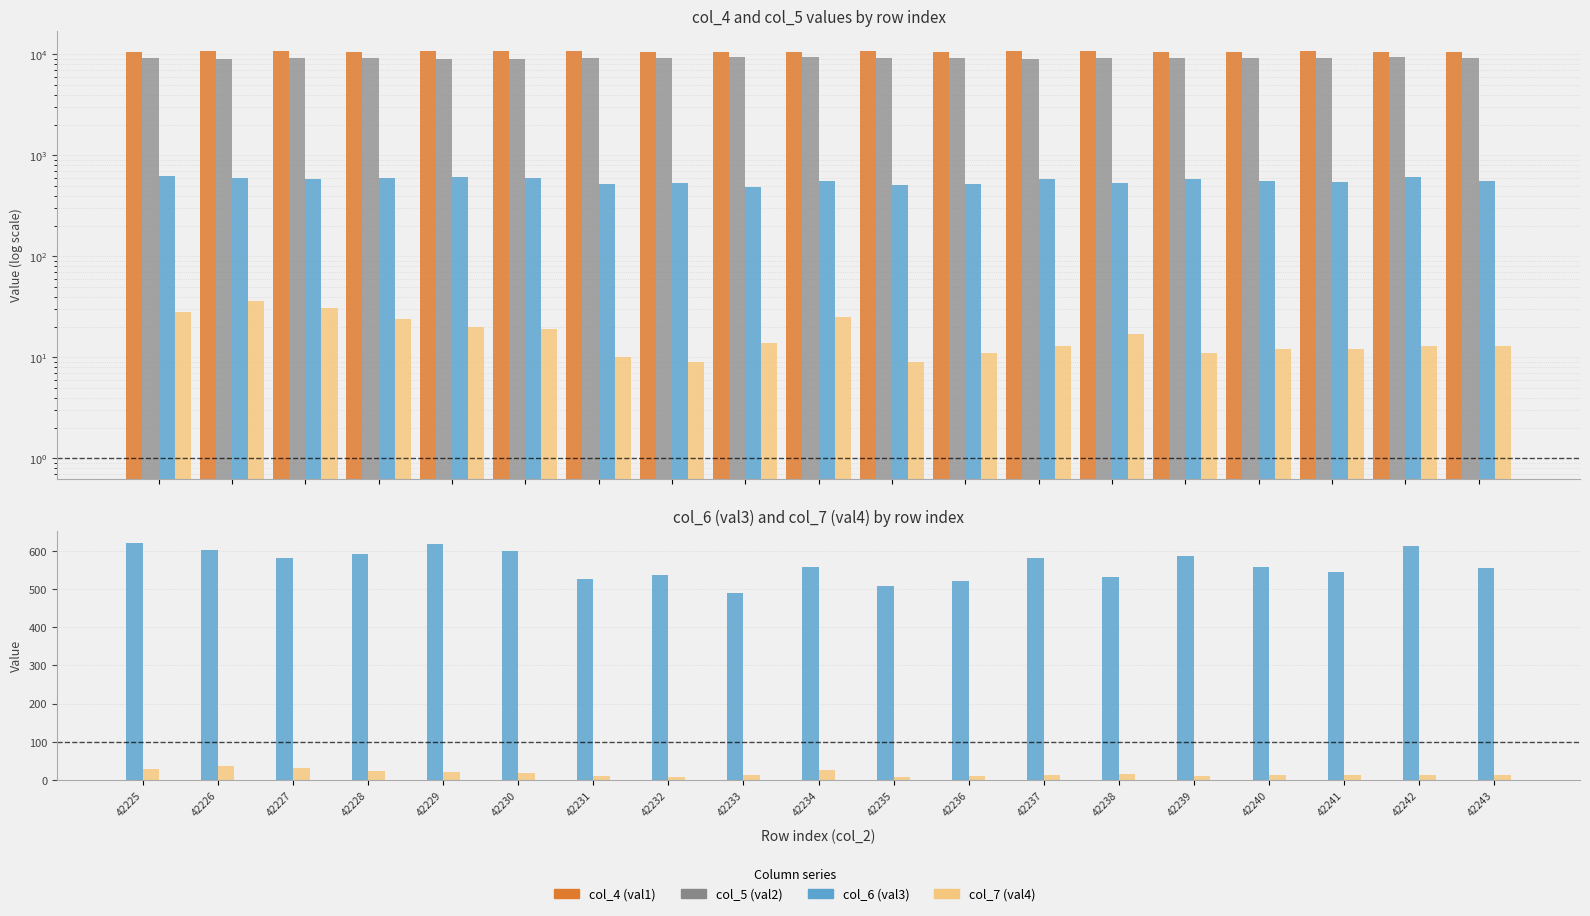

What is the value of the col_5 (val2) bar at the 9th from the left?

9326